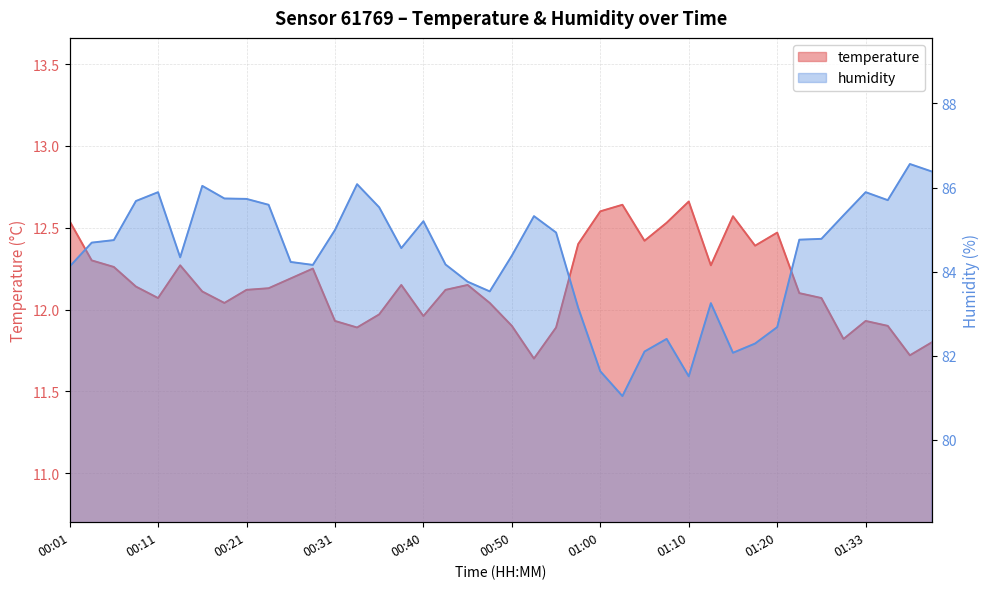

What is the difference between the humidity values at 00:04 and 01:17?

2.4